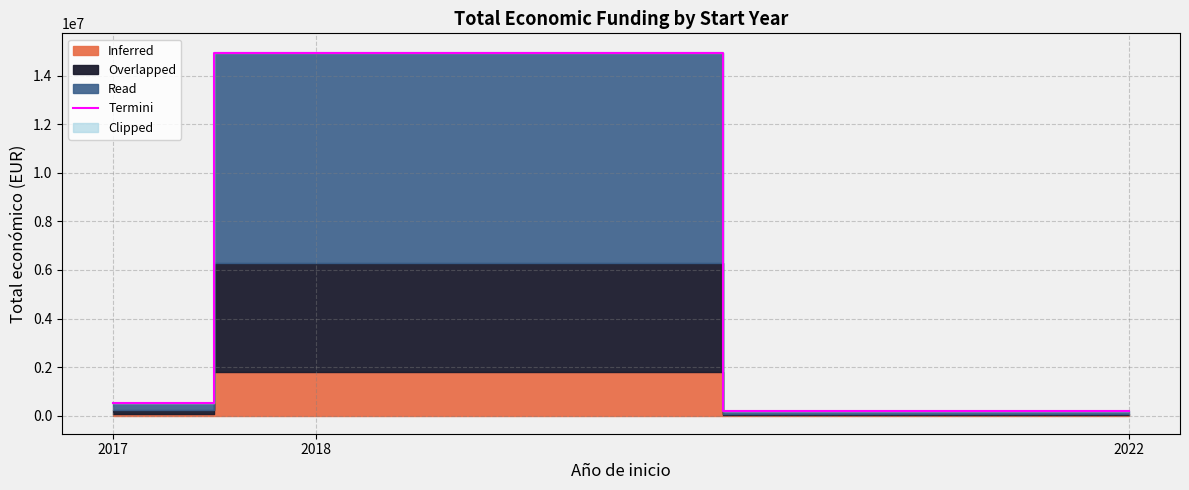

Rank the categories by value from lowest to highest.

2022, 2017, 2018